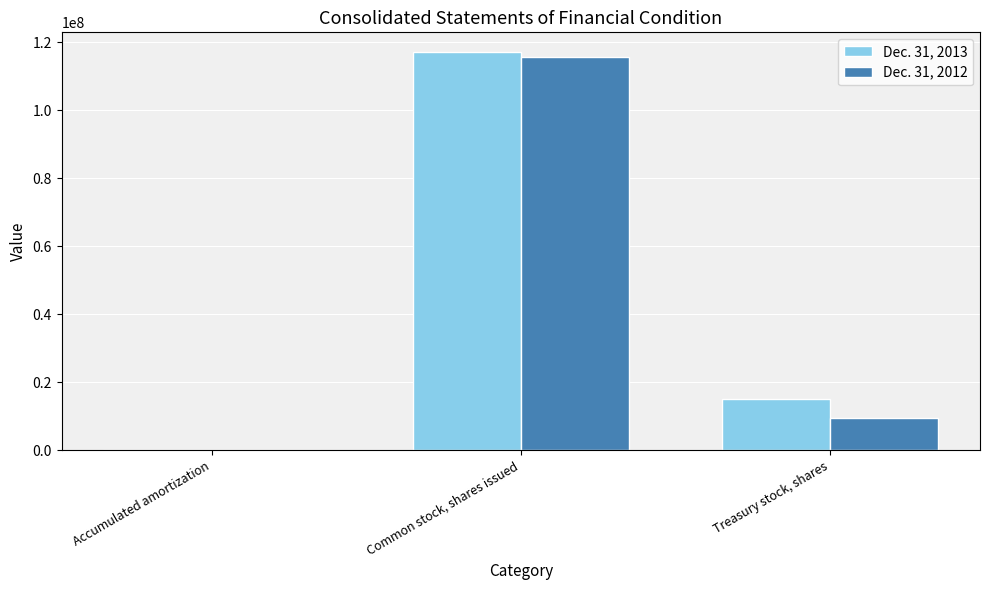

What is the sum of all Dec. 31, 2012 values?

125140444